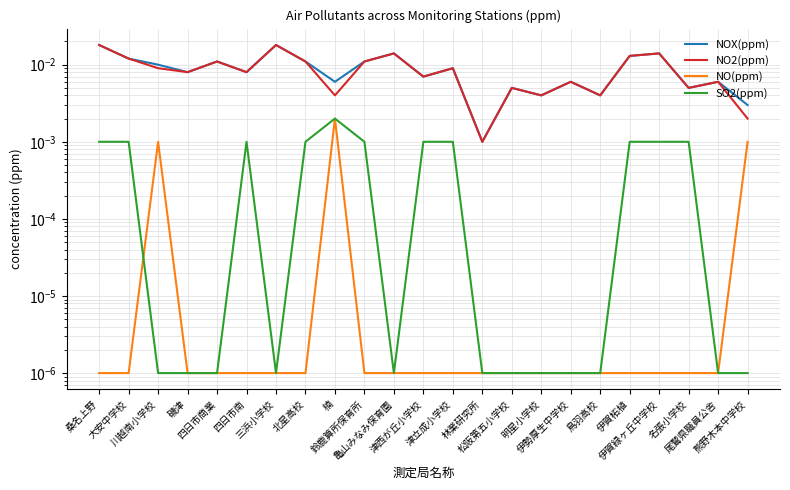

List the labels in order of NO2(ppm) value, largest first.

桑名上野, 三浜小学校, 亀山みなみ保育園, 伊賀緑ヶ丘中学校, 伊賀柘植, 大安中学校, 四日市商業, 北星高校, 鈴鹿算所保育所, 川越南小学校, 津立成小学校, 磯津, 四日市南, 津西が丘小学校, 伊勢厚生中学校, 尾鷲県職員公舎, 松阪第五小学校, 名張小学校, 楠, 明星小学校, 鳥羽高校, 熊野木本中学校, 林業研究所